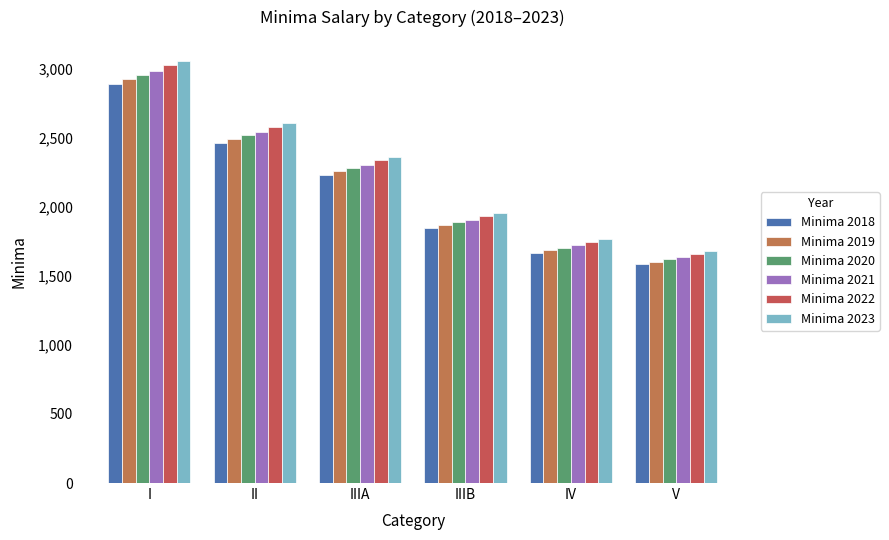

Where does the Minima 2022 series first go above 2334?

I